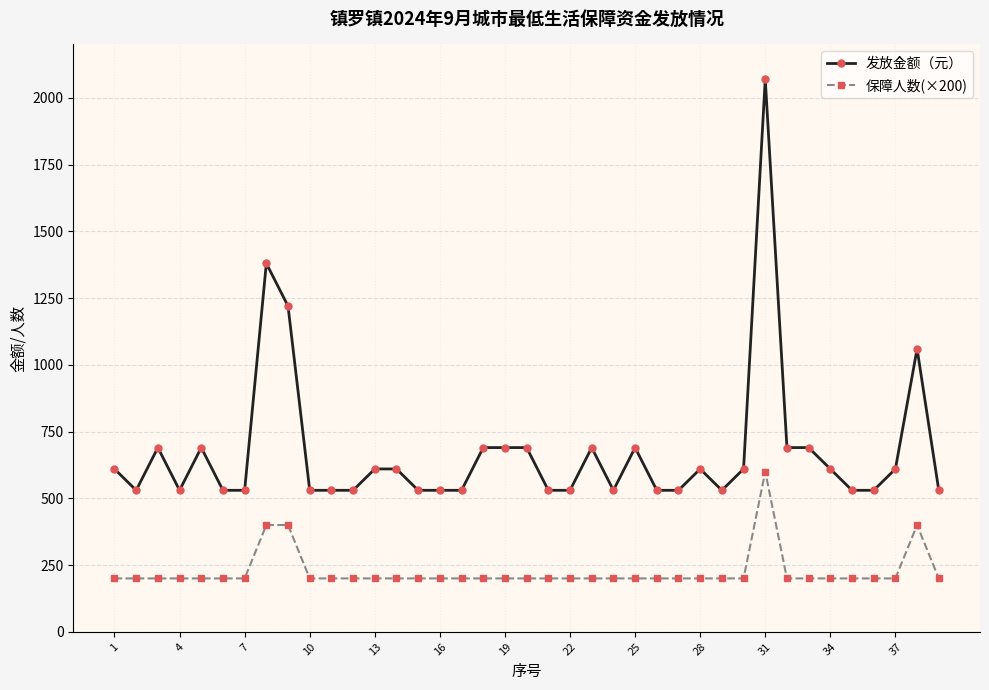

List the series in order of their overall mean, lowest first.

保障人数(×200), 发放金额（元）